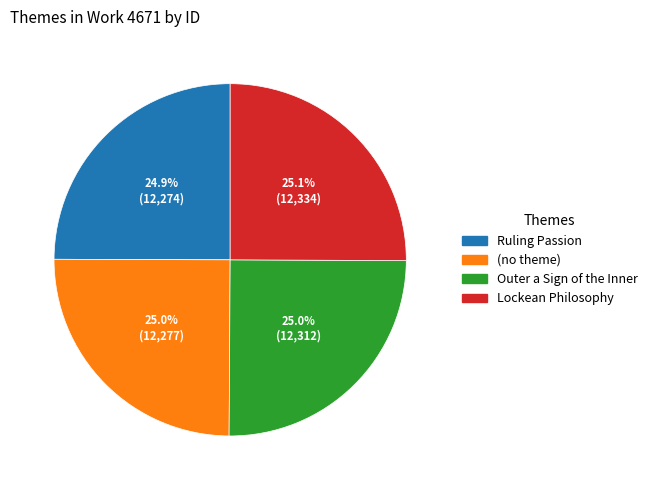

True or false: Lockean Philosophy accounts for 25% of the total.

True